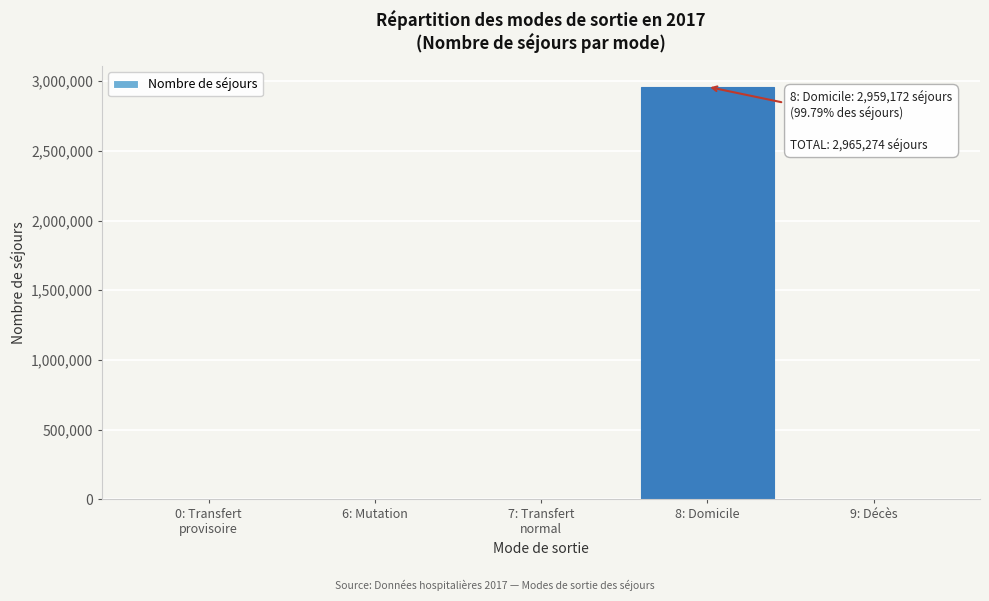

What is the greatest value displayed?

2959172